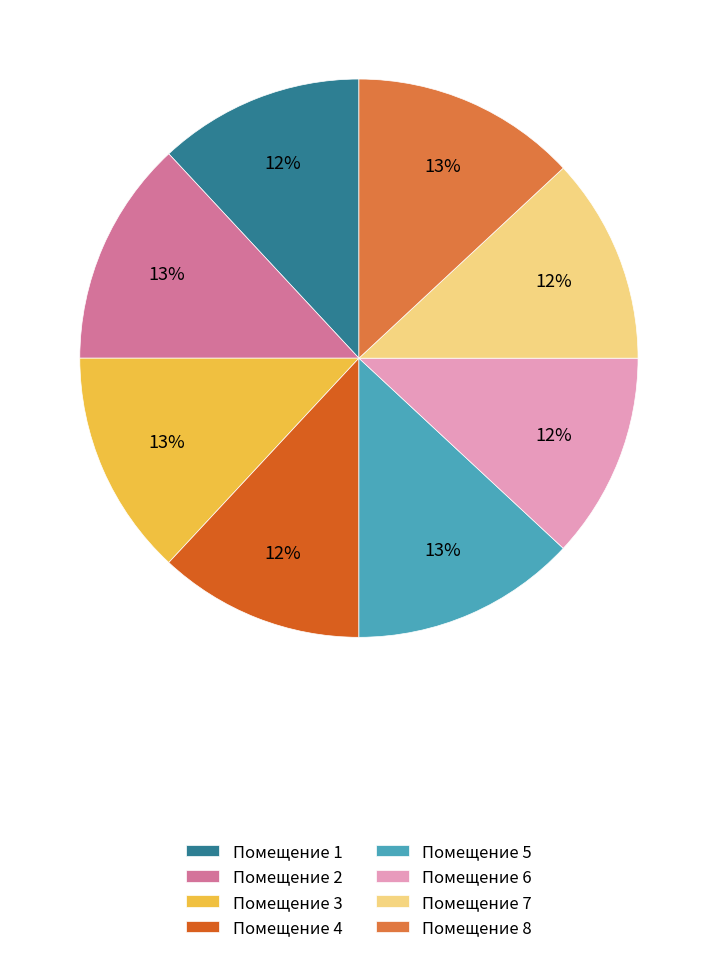

How many segments does this pie chart have?

8